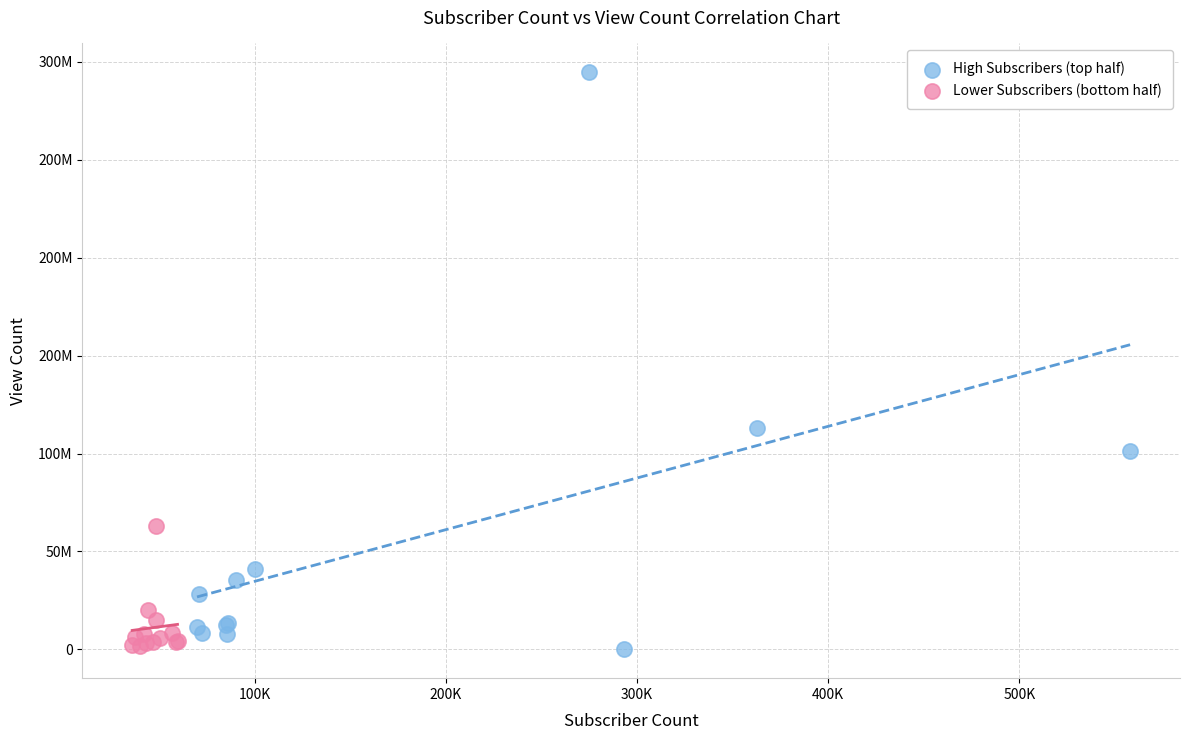

Which series contains the highest Y value?

High Subscribers (top half)